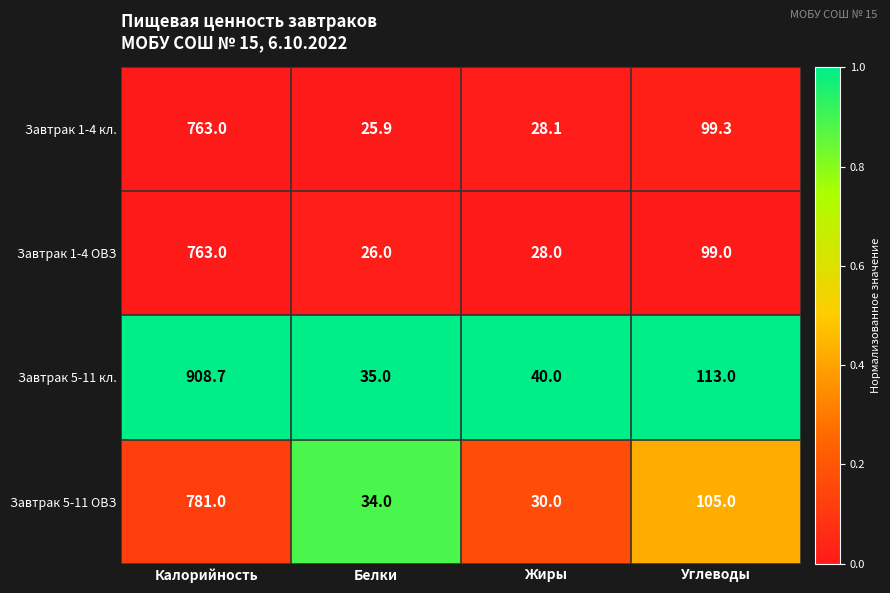

Reading left to right, transcribe all the data shown in this chart.

Завтрак 1-4 кл.: Калорийность=763.0	Белки=25.9	Жиры=28.1	Углеводы=99.3
Завтрак 1-4 ОВЗ: Калорийность=763.0	Белки=26.0	Жиры=28.0	Углеводы=99.0
Завтрак 5-11 кл.: Калорийность=908.7	Белки=35.0	Жиры=40.0	Углеводы=113.0
Завтрак 5-11 ОВЗ: Калорийность=781.0	Белки=34.0	Жиры=30.0	Углеводы=105.0